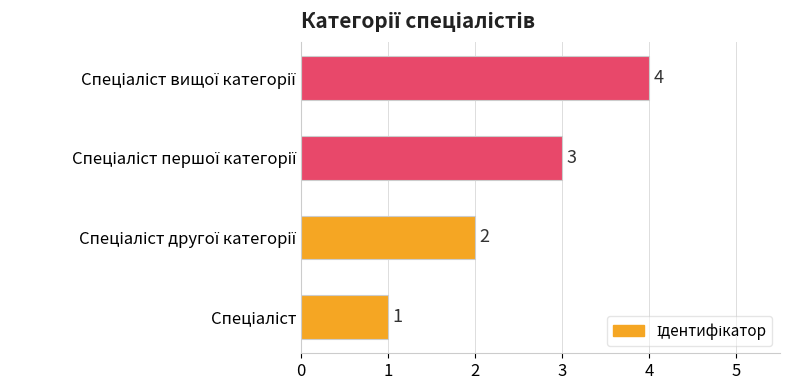

Does the chart contain any negative values?

No